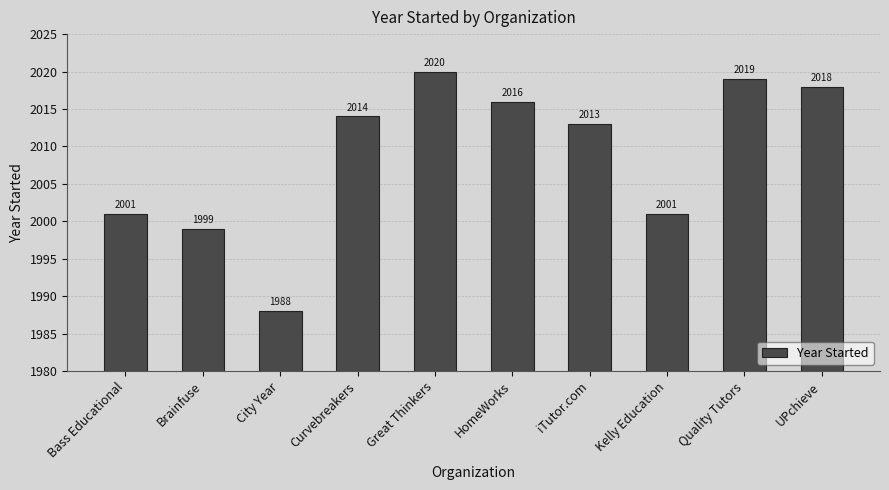

Which label corresponds to the smallest value in the chart?

City Year